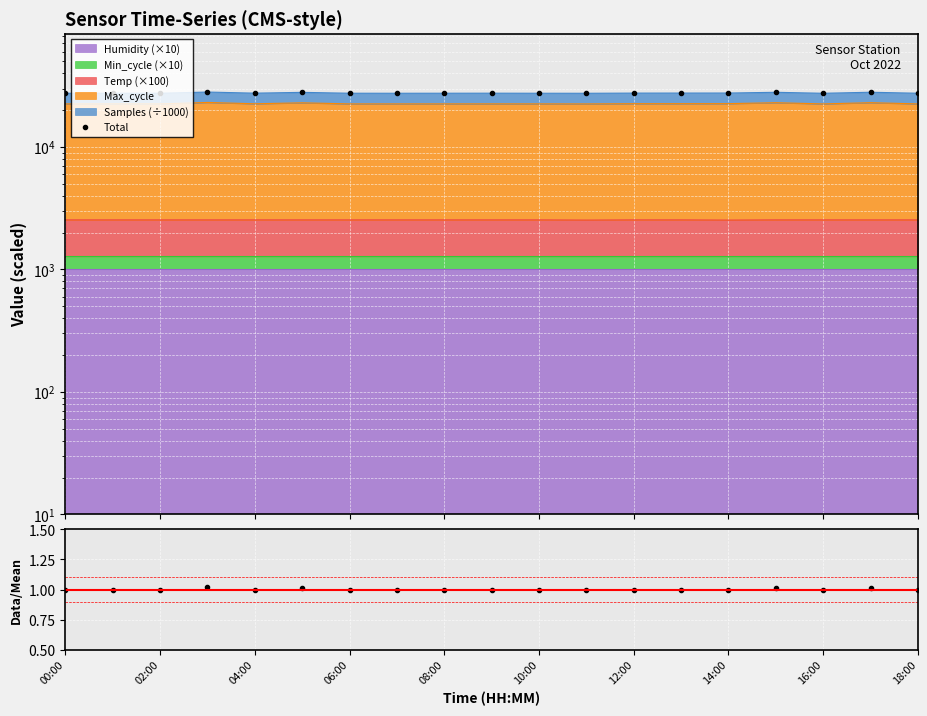

What is the minimum value shown in the chart?

1.0